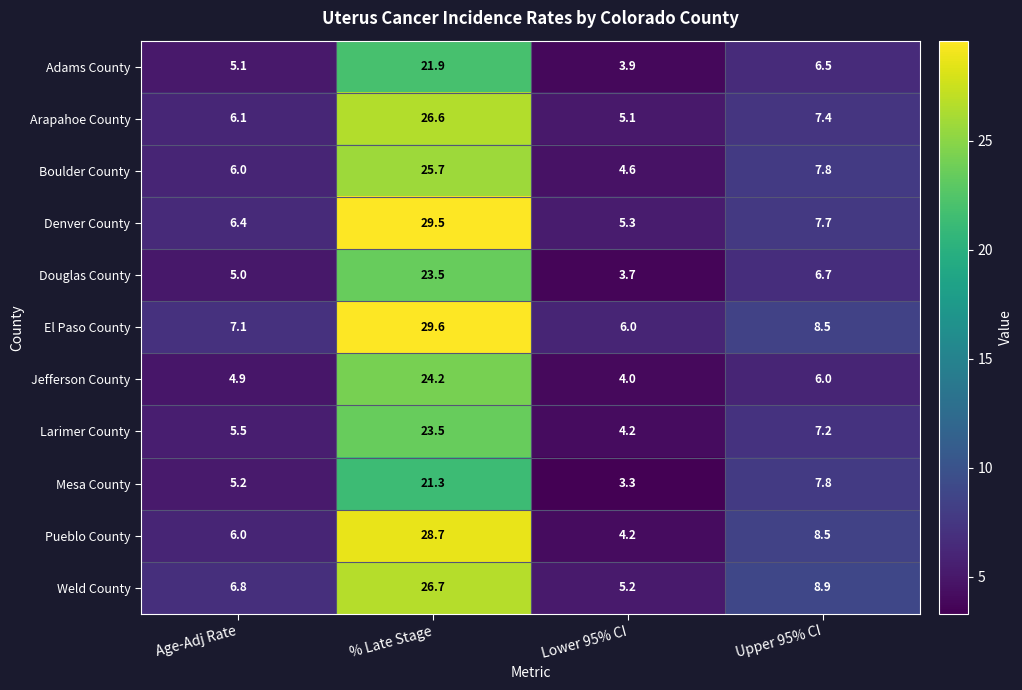

What is the difference between the maximum and minimum values in the Adams County series?

18.0